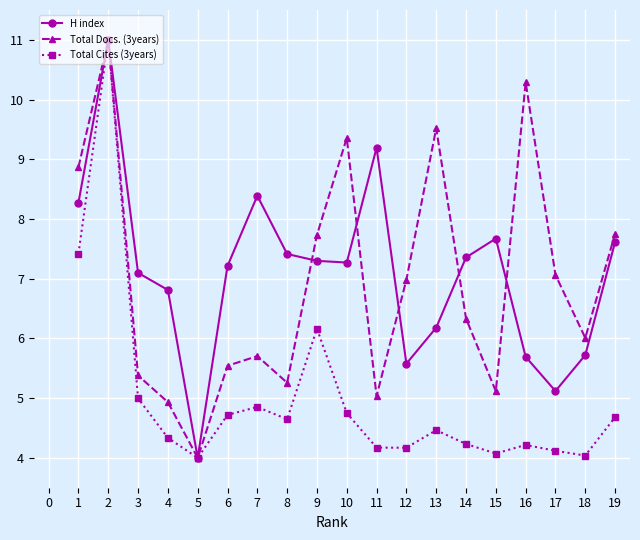

Is the value of Total Cites (3years) at 2 greater than the value of Total Docs. (3years) at 7?

Yes